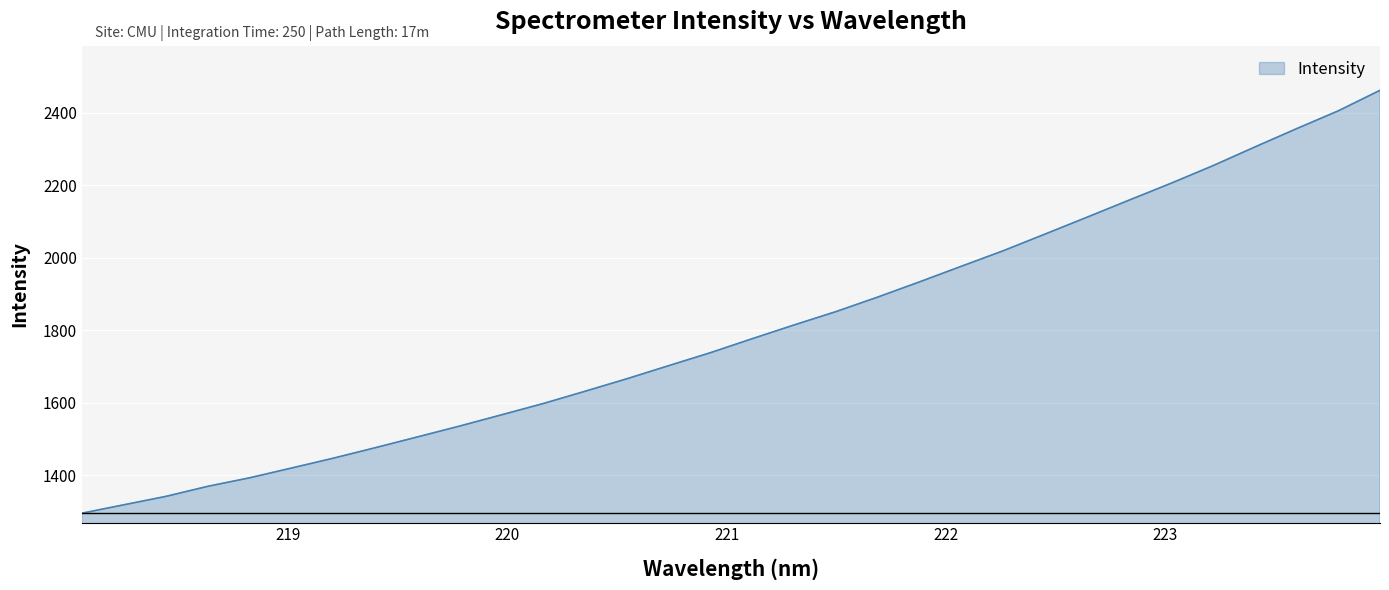

How many distinct data groups are displayed?

1